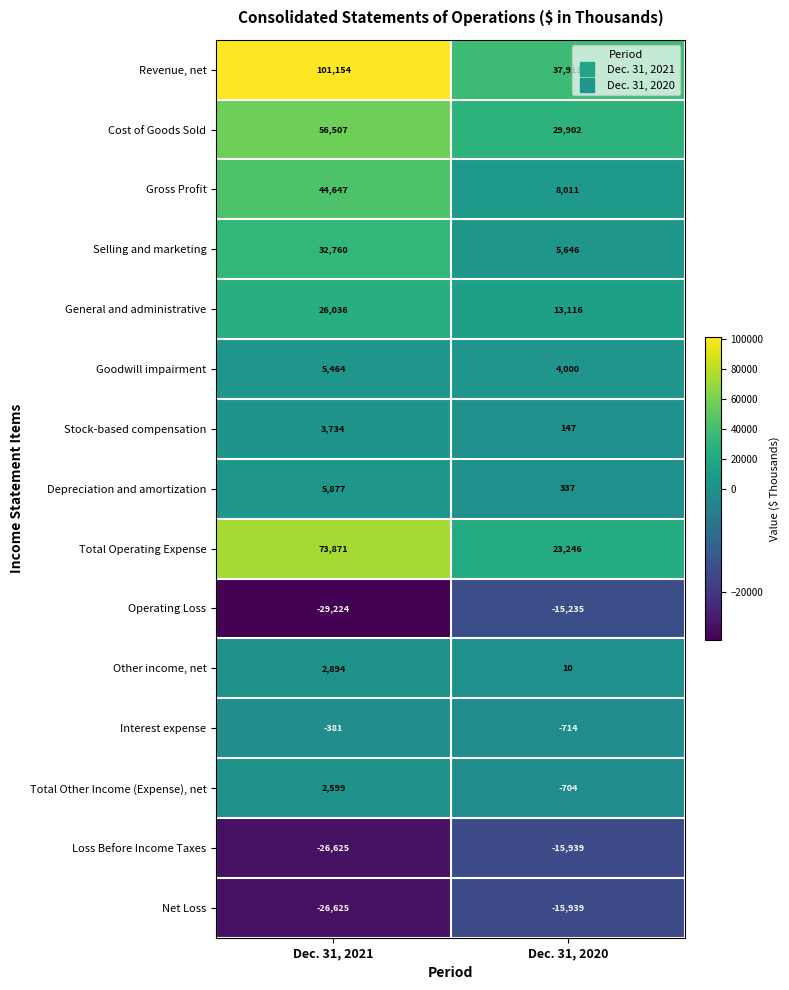

Reading left to right, transcribe all the data shown in this chart.

Revenue, net: Dec. 31, 2021=101154	Dec. 31, 2020=37913
Cost of Goods Sold: Dec. 31, 2021=56507	Dec. 31, 2020=29902
Gross Profit: Dec. 31, 2021=44647	Dec. 31, 2020=8011
Selling and marketing: Dec. 31, 2021=32760	Dec. 31, 2020=5646
General and administrative: Dec. 31, 2021=26036	Dec. 31, 2020=13116
Goodwill impairment: Dec. 31, 2021=5464	Dec. 31, 2020=4000
Stock-based compensation: Dec. 31, 2021=3734	Dec. 31, 2020=147
Depreciation and amortization: Dec. 31, 2021=5877	Dec. 31, 2020=337
Total Operating Expense: Dec. 31, 2021=73871	Dec. 31, 2020=23246
Operating Loss: Dec. 31, 2021=-29224	Dec. 31, 2020=-15235
Other income, net: Dec. 31, 2021=2894	Dec. 31, 2020=10
Interest expense: Dec. 31, 2021=-381	Dec. 31, 2020=-714
Total Other Income (Expense), net: Dec. 31, 2021=2599	Dec. 31, 2020=-704
Loss Before Income Taxes: Dec. 31, 2021=-26625	Dec. 31, 2020=-15939
Net Loss: Dec. 31, 2021=-26625	Dec. 31, 2020=-15939